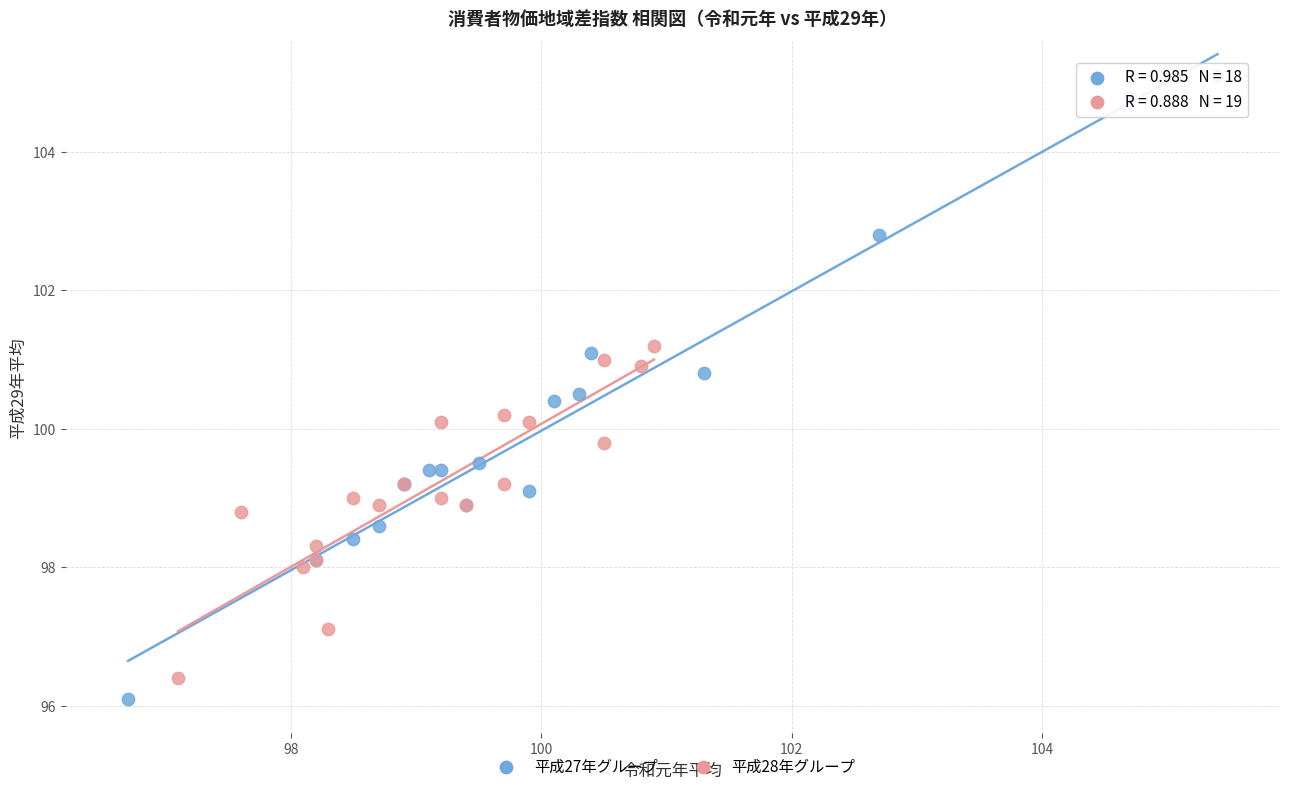

Which series has the widest spread of Y values?

平成27年グループ